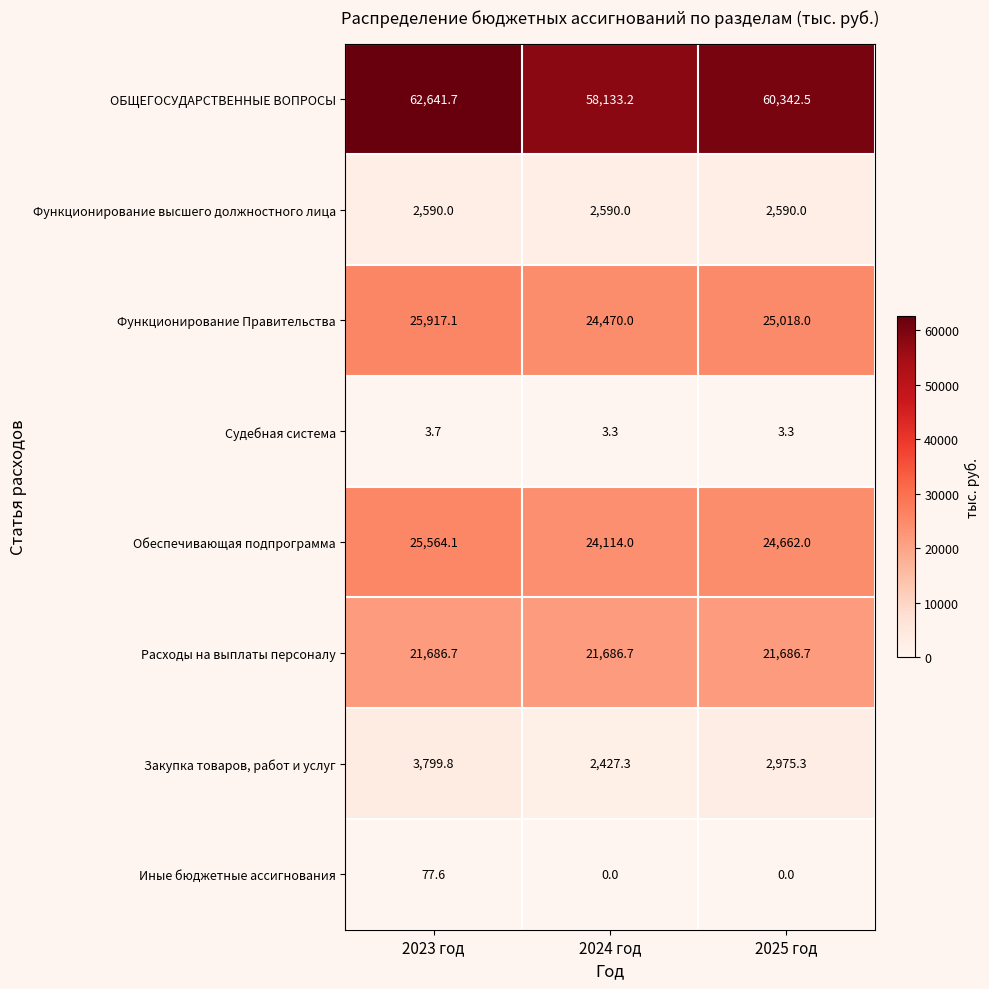

Which series has the largest total across all categories?

ОБЩЕГОСУДАРСТВЕННЫЕ ВОПРОСЫ